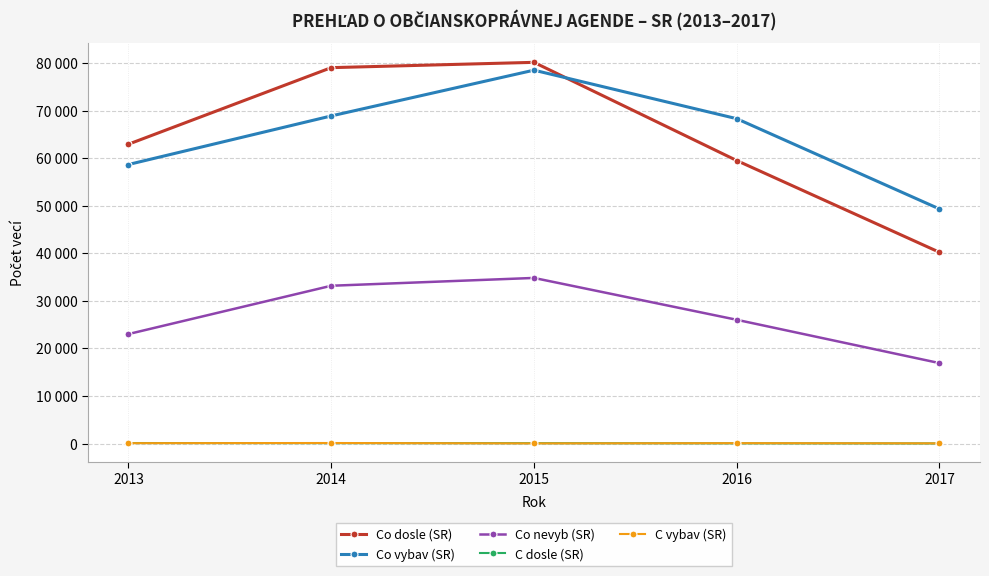

What are all the series names shown in the legend?

Co dosle (SR), Co vybav (SR), Co nevyb (SR), C dosle (SR), C vybav (SR)